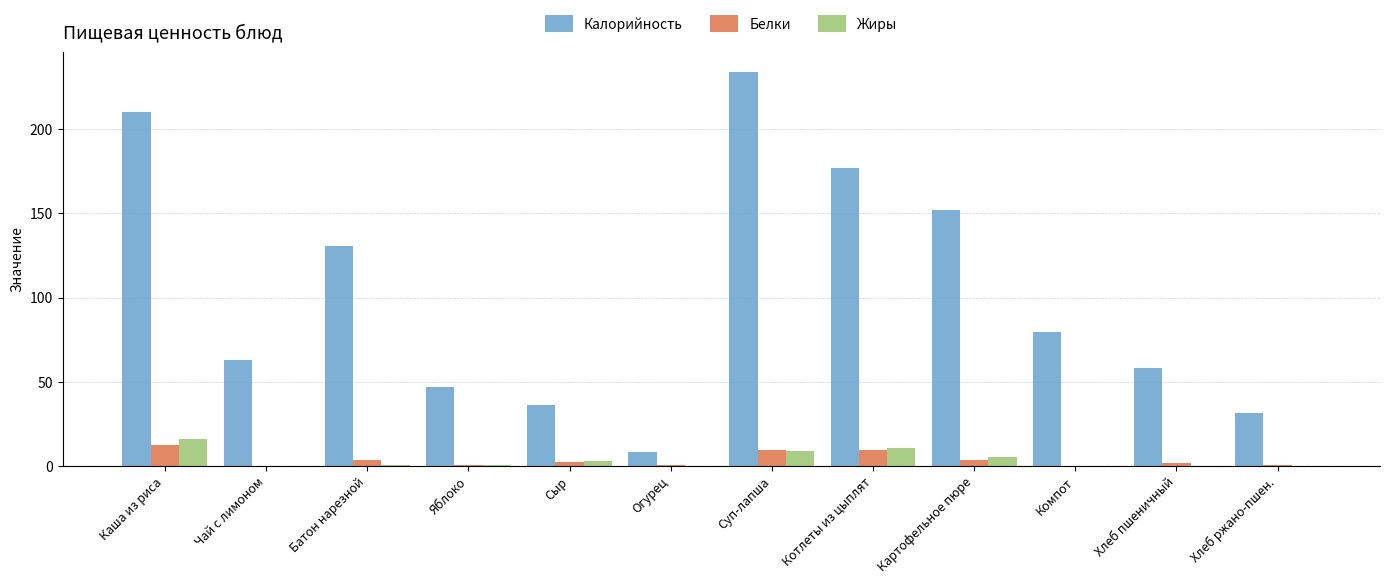

What value does the Белки series have at Каша из риса?

12.5